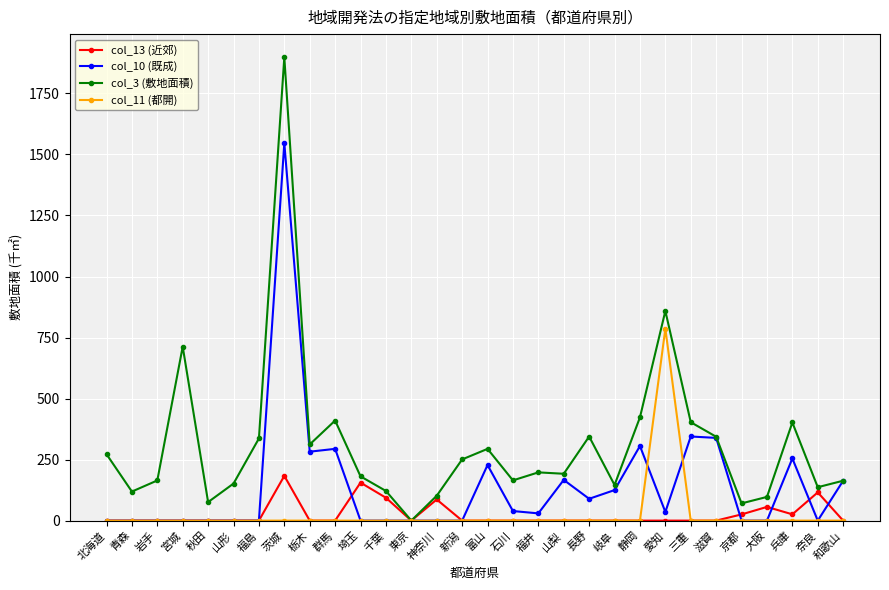

Which series has the largest total across all categories?

col_3 (敷地面積)